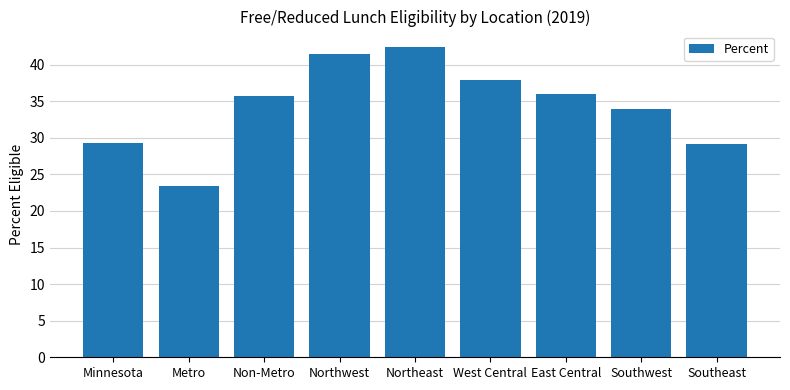

What is the maximum value shown in the chart?

42.4